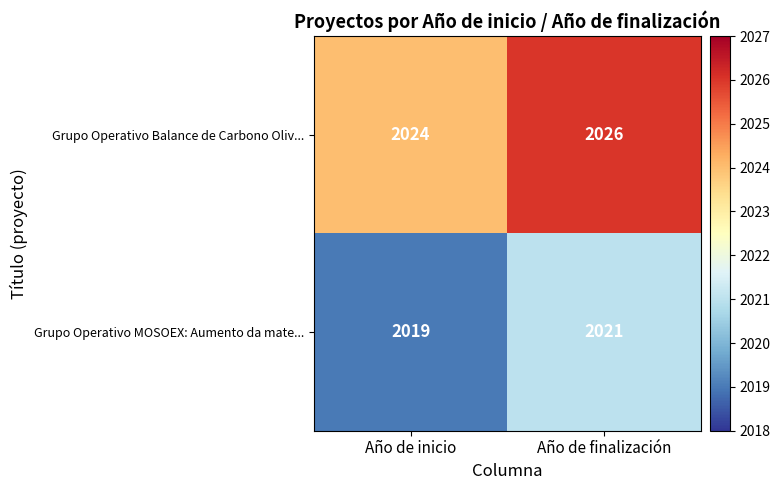

Rank the series at Año de finalización from lowest to highest value.

Grupo Operativo MOSOEX: Aumento da mate..., Grupo Operativo Balance de Carbono Oliv...